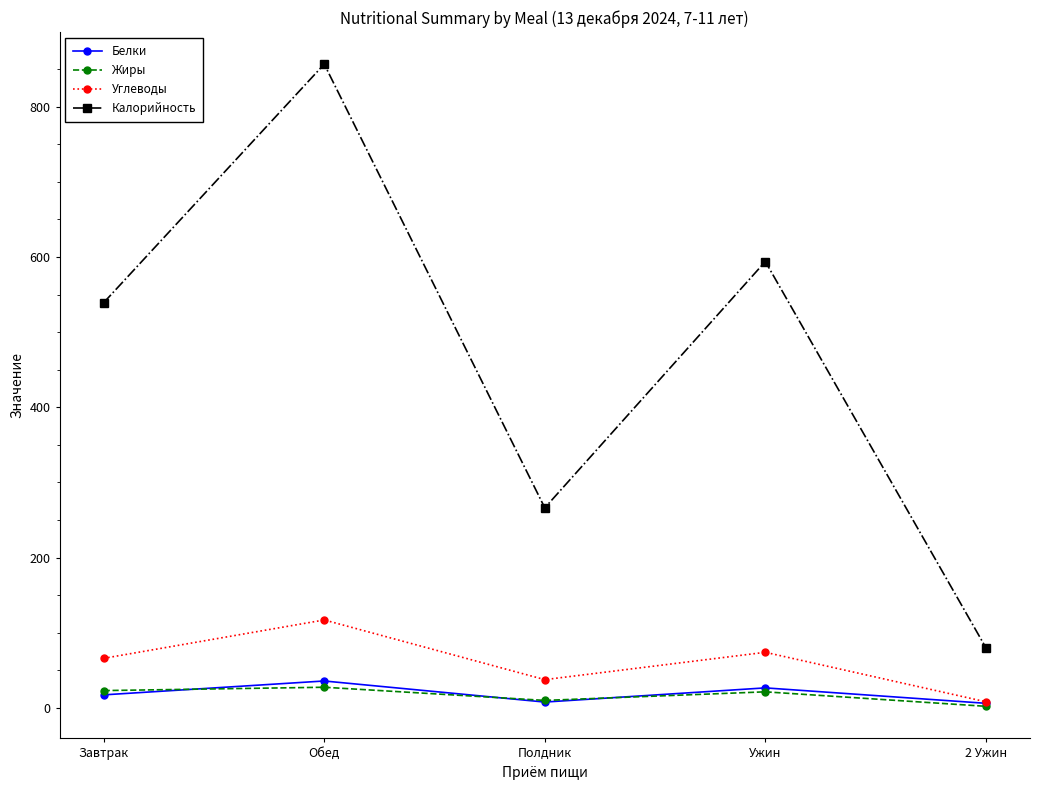

Which series has the largest range (max minus min)?

Калорийность